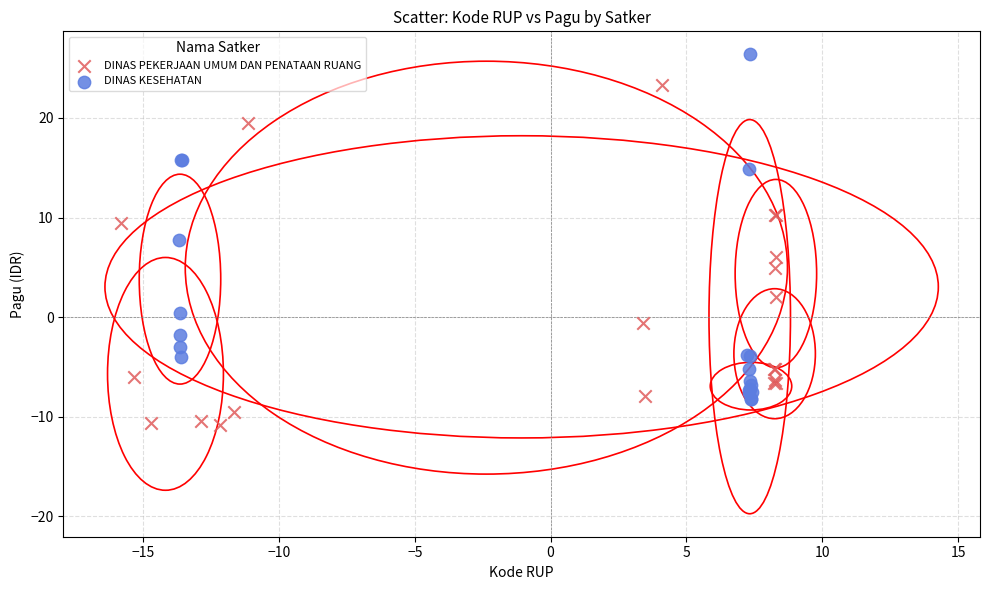

Which series contains the highest Y value?

DINAS KESEHATAN